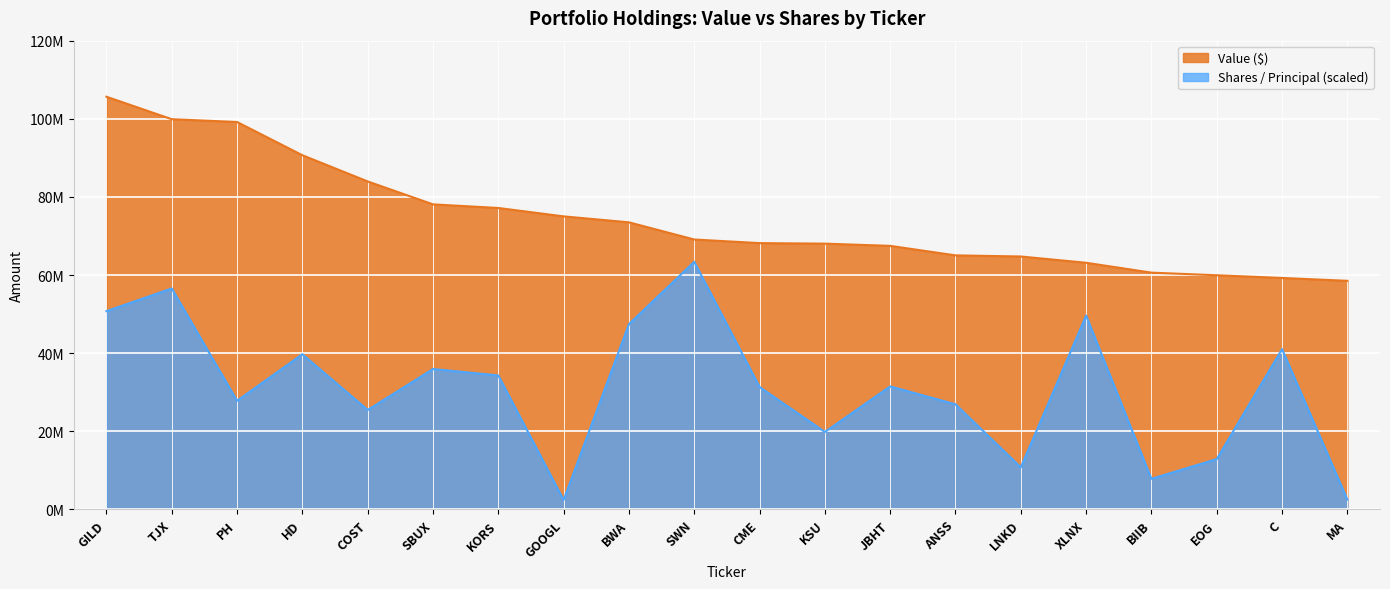

Where is the first local maximum for Shares / Principal?

TJX